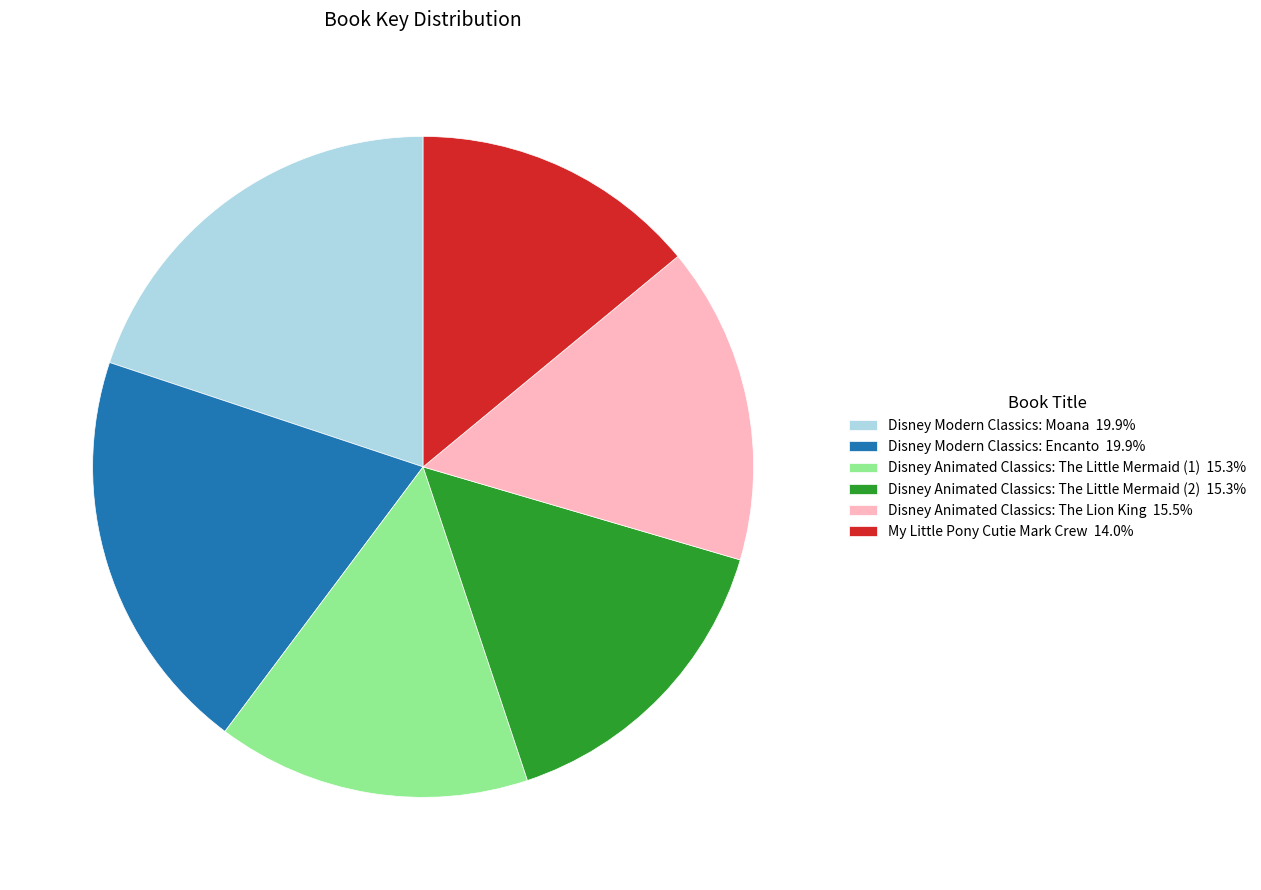

What is the ratio of the value at Disney Animated Classics: The Little Mermaid (2) 15.3% to the value at My Little Pony Cutie Mark Crew 14.0%?

1.1